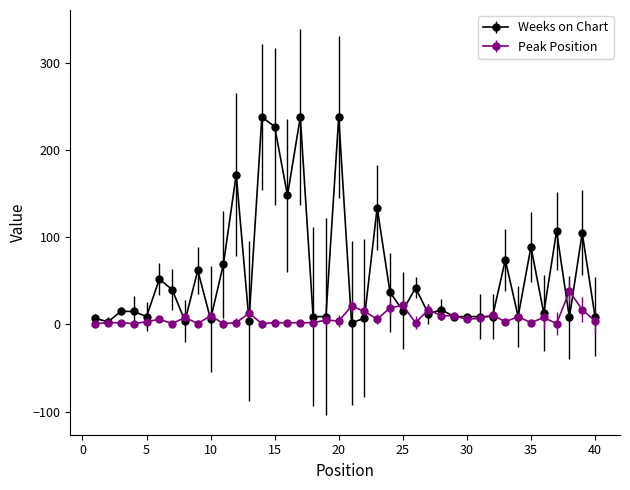

What is the smallest value displayed?

1